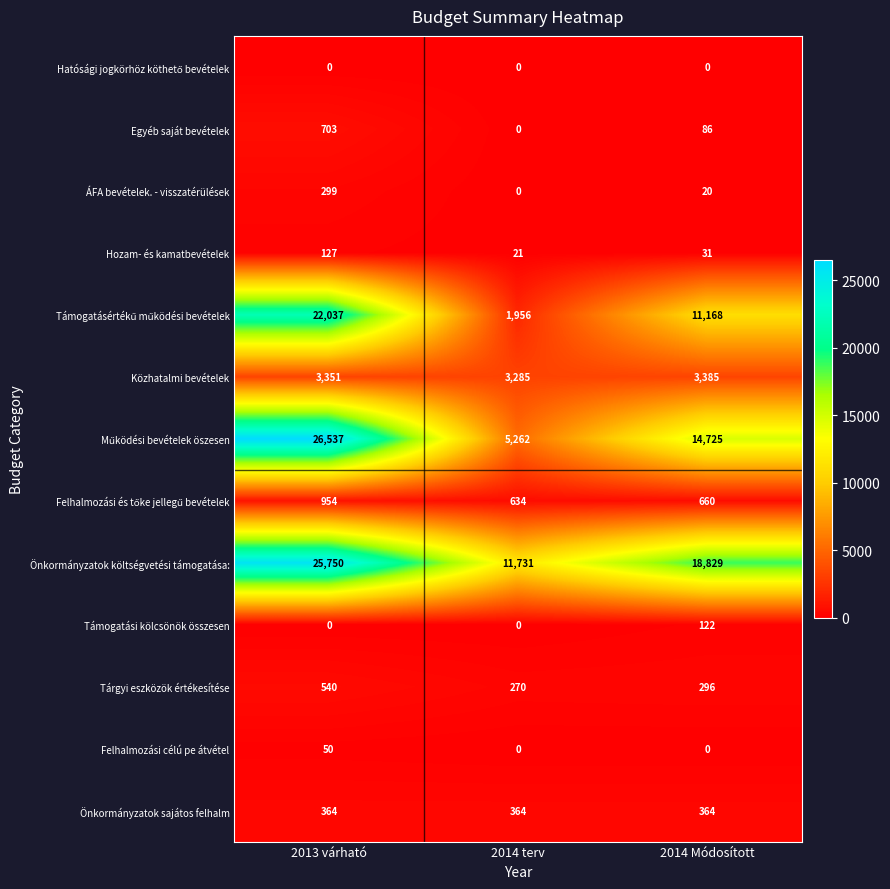

Rank the categories by Önkormányzatok költségvetési támogatása: value from lowest to highest.

2014 terv, 2014 Módosított, 2013 várható